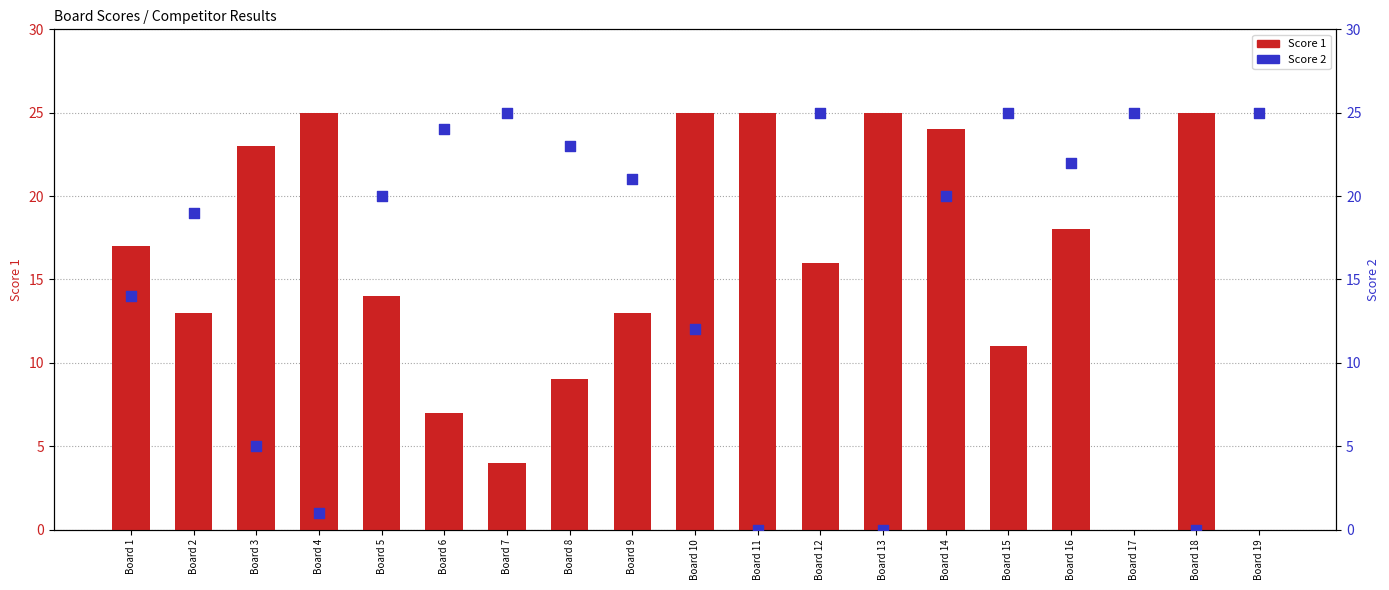

What are all the series names shown in the legend?

Score 1, Score 2